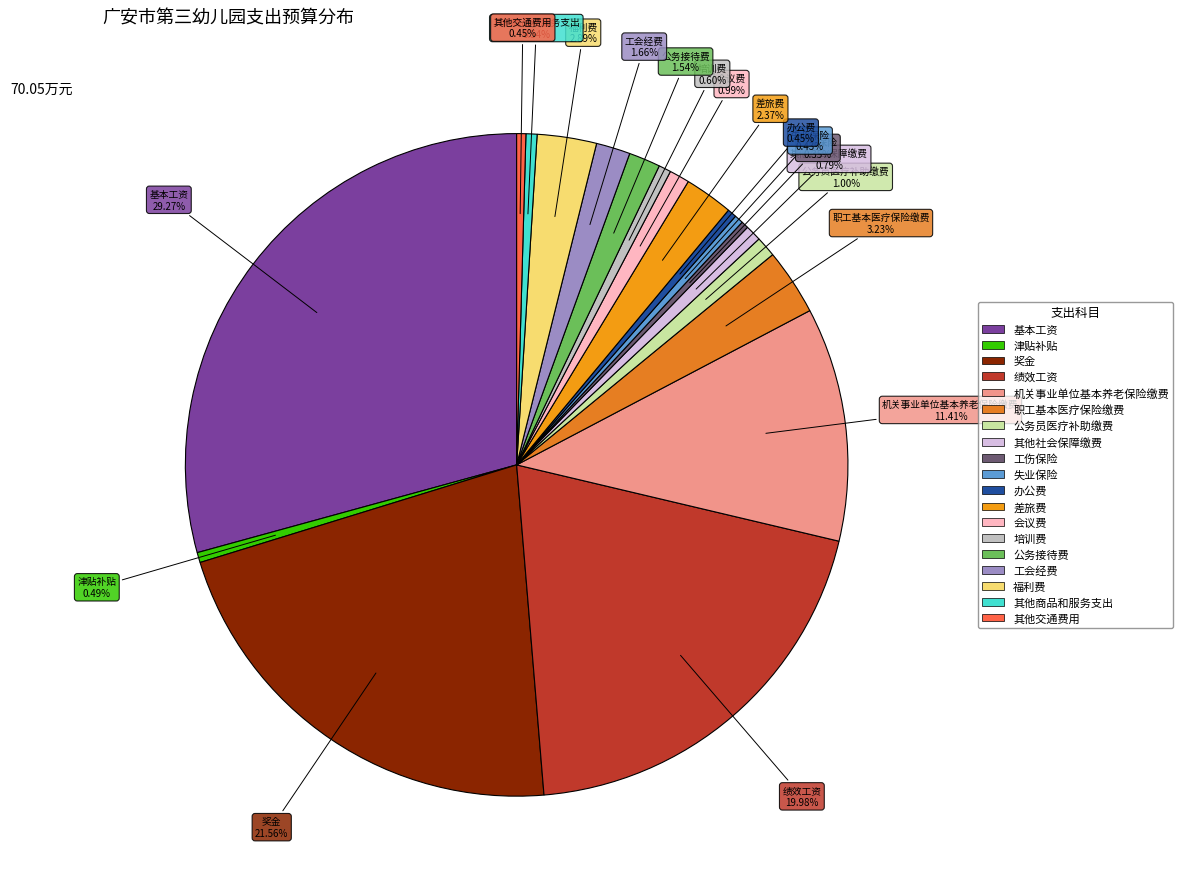

To the nearest percent, what portion does 奖金 represent?

22%